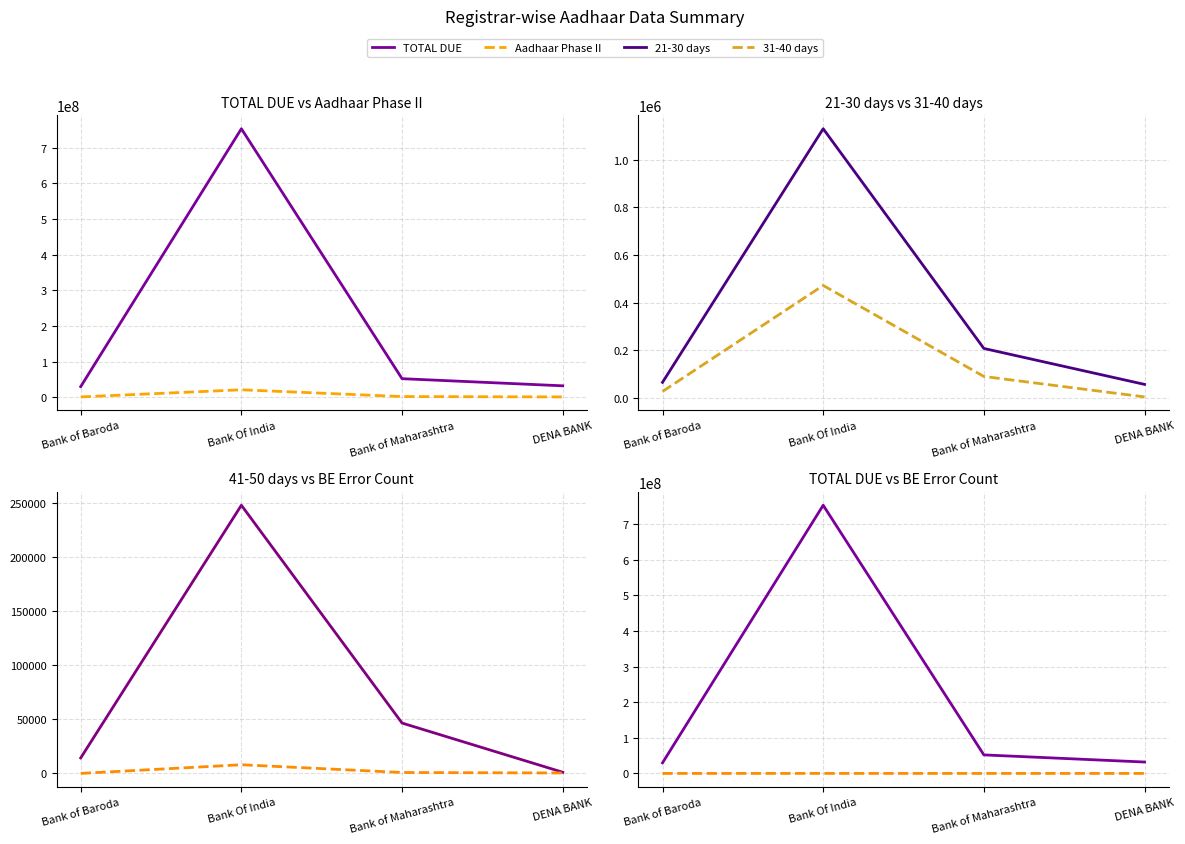

True or false: 21-30 days and 31-40 days intersect in this chart.

False